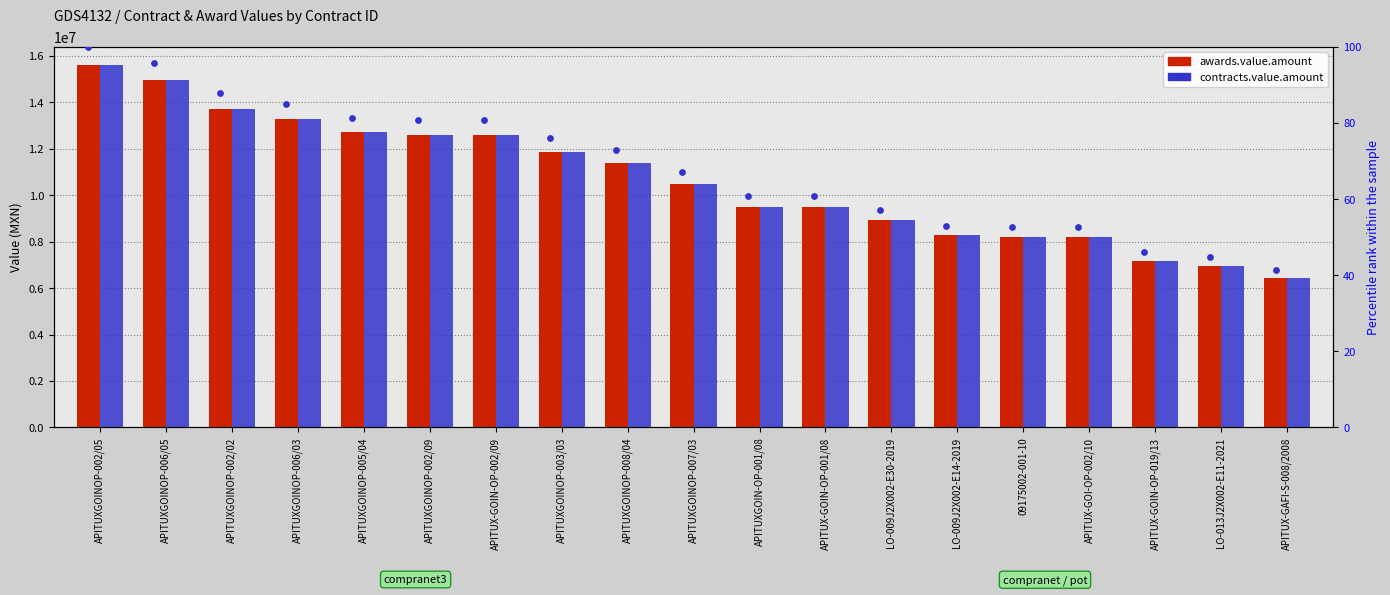

Which series has the widest spread of Y values?

awards.value.amount